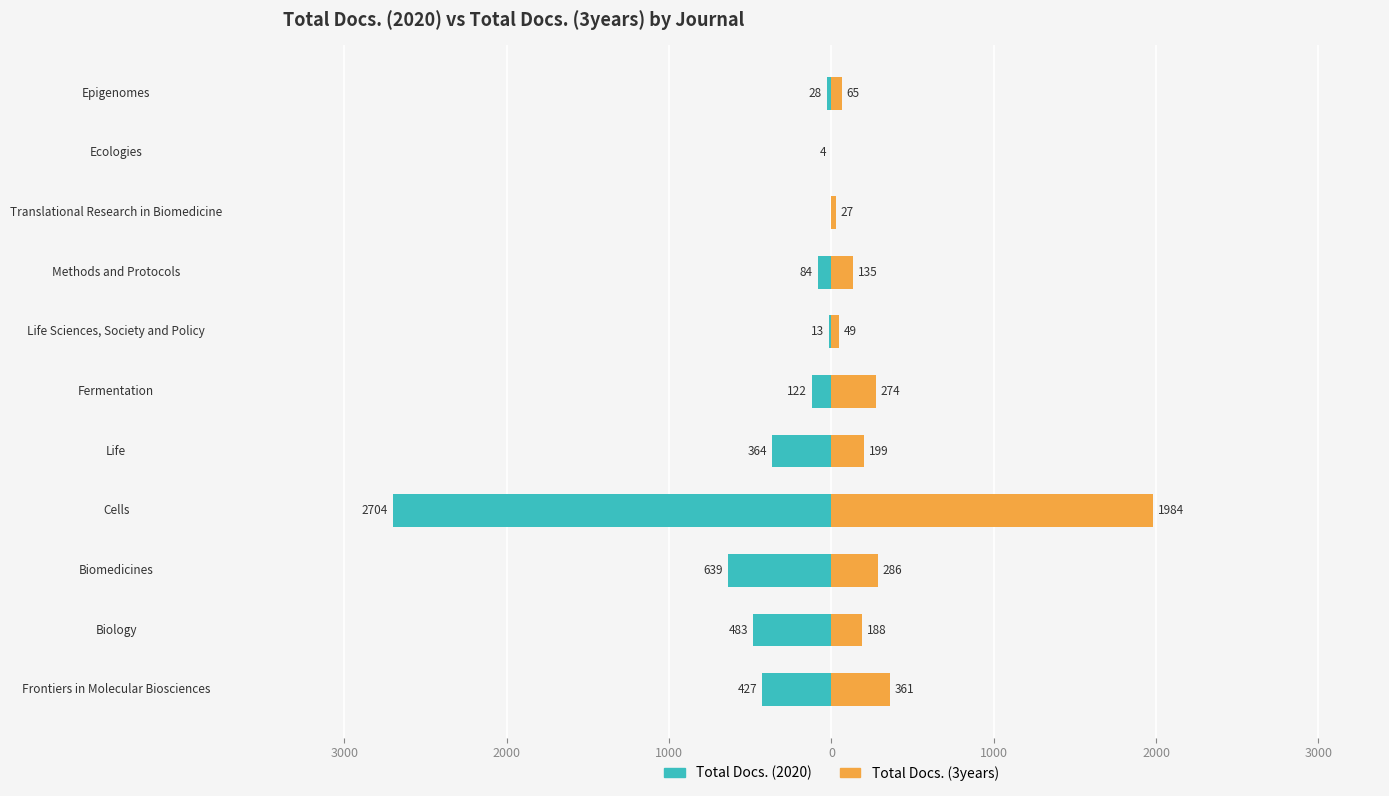

Is it true that Total Docs. (2020) equals -56 at Methods and Protocols?

False